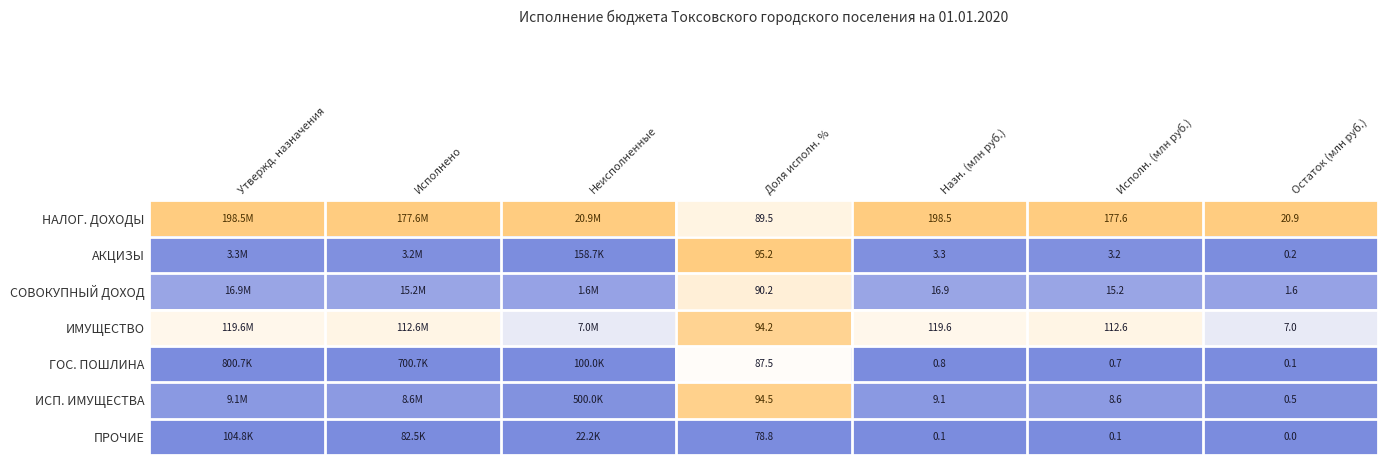

At which category is the sum across all series the highest?

Доля исполн. %